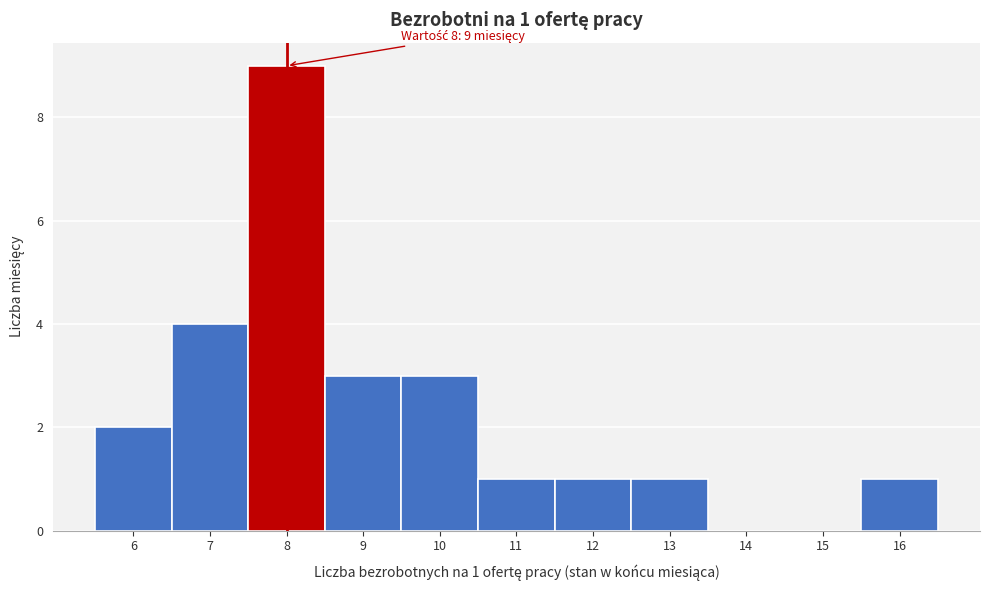

Over which range of the x-axis is the bar tallest?

7.5 to 8.5